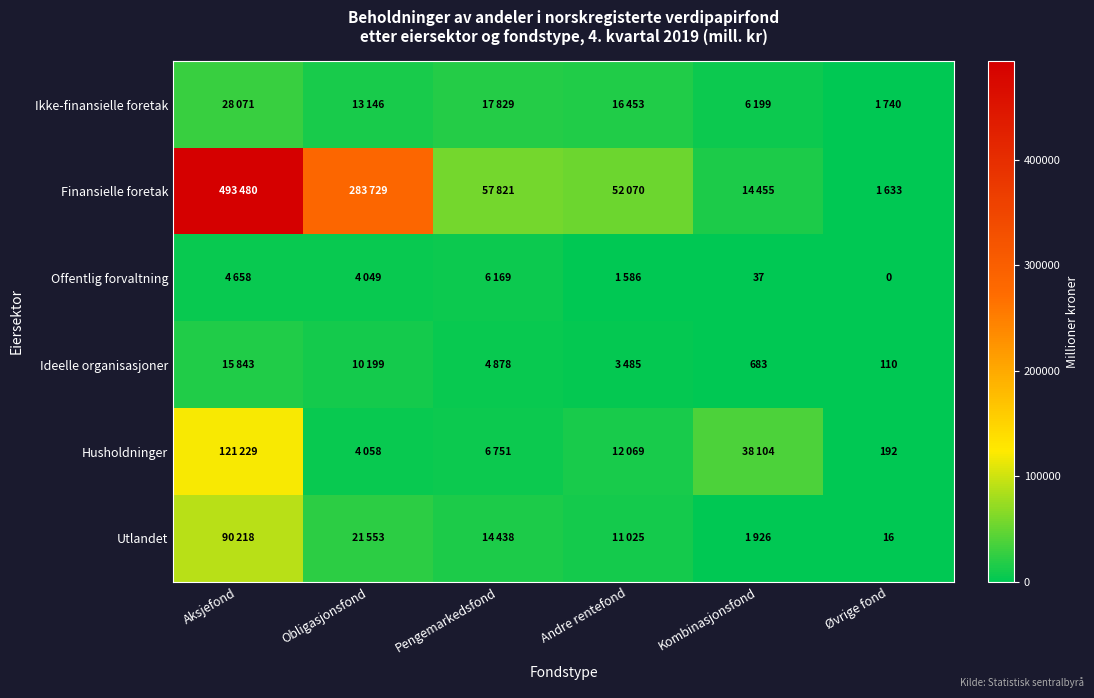

The Ideelle organisasjoner series shows 143 at Øvrige fond. True or false?

False